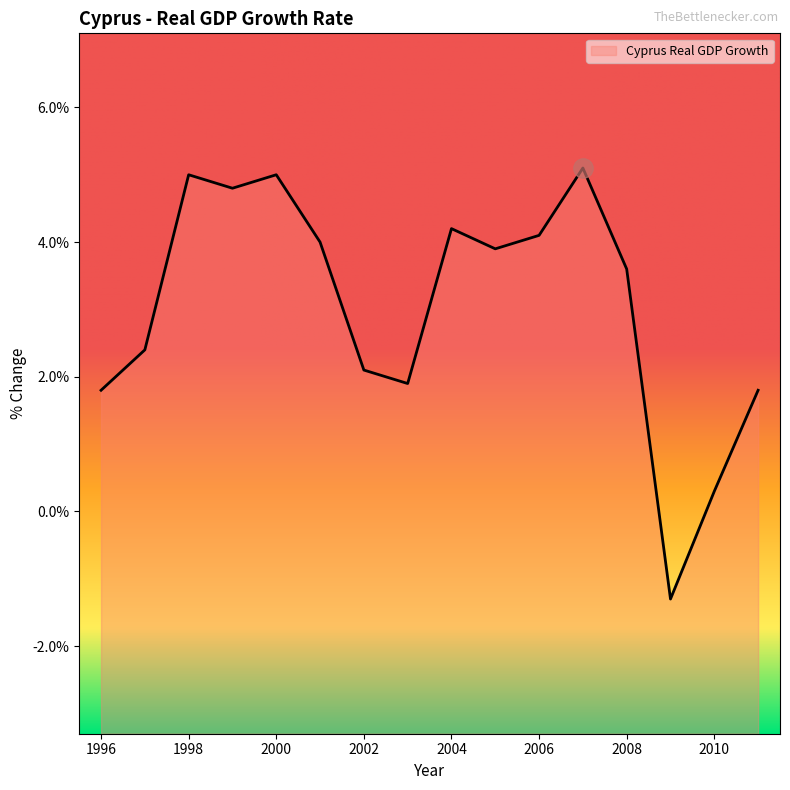

At which category does the chart reach its peak across all series?

2007